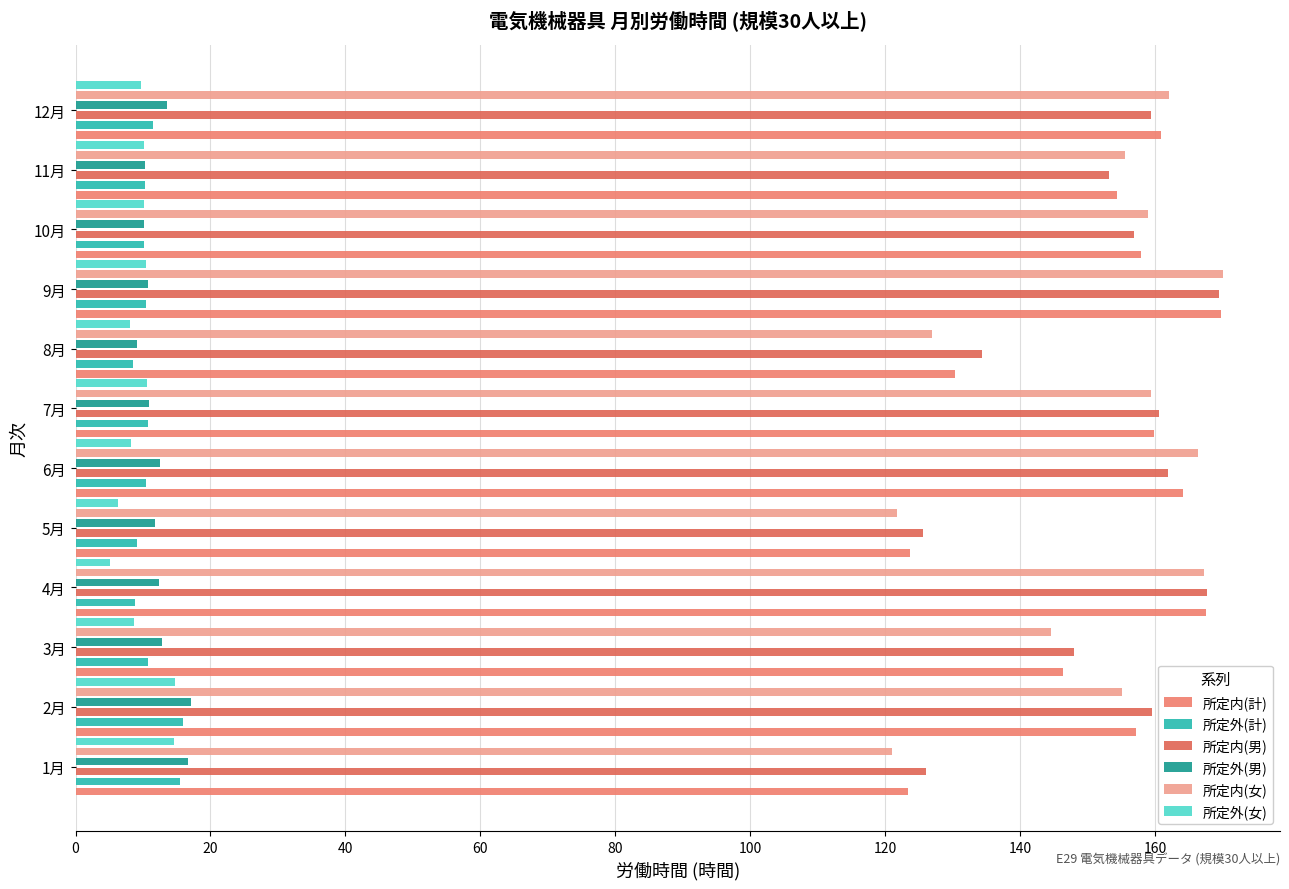

What is the sum of all 所定内(男) values?

1822.4